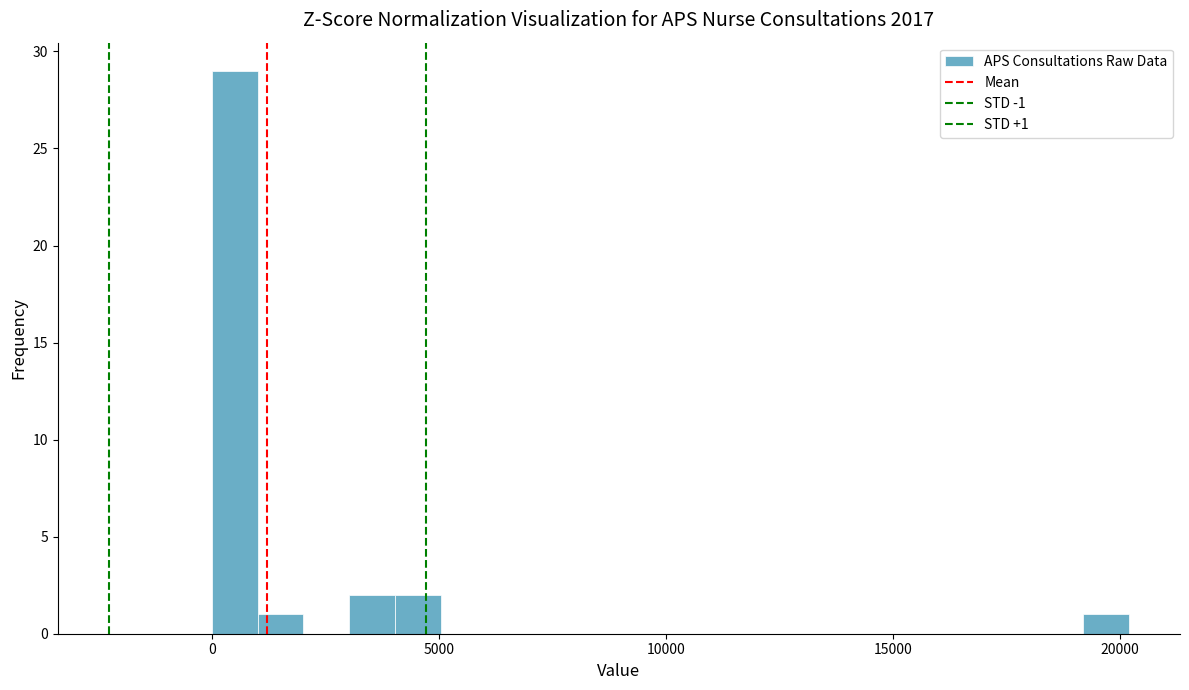

Read against the x-axis, roughly where is the centre of the tallest bar?

500